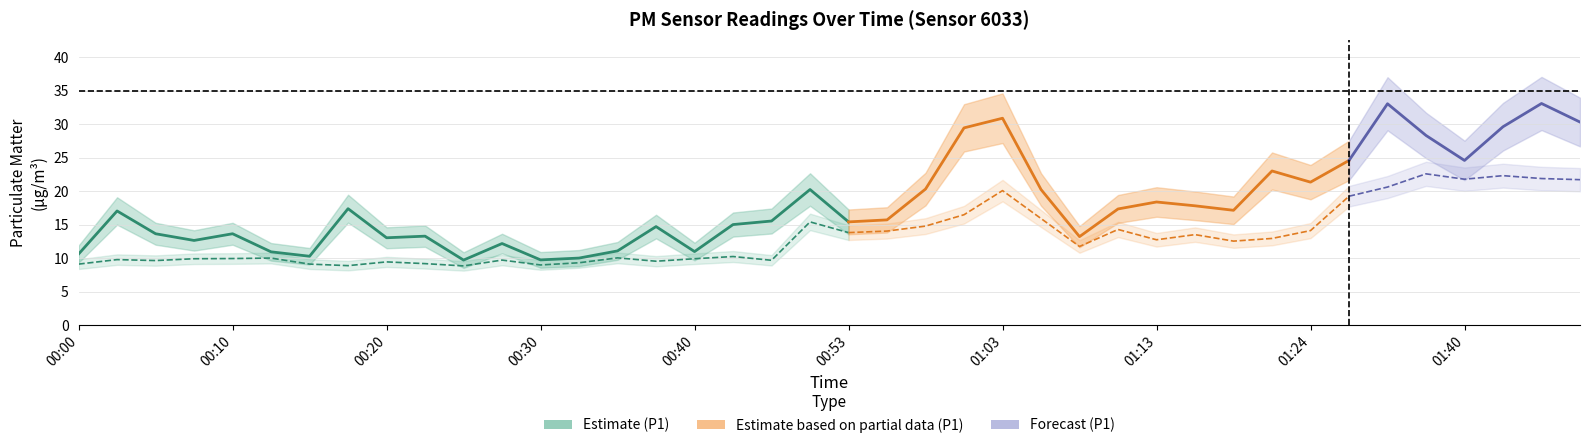

Where does the P2 series first go above 12?

00:50